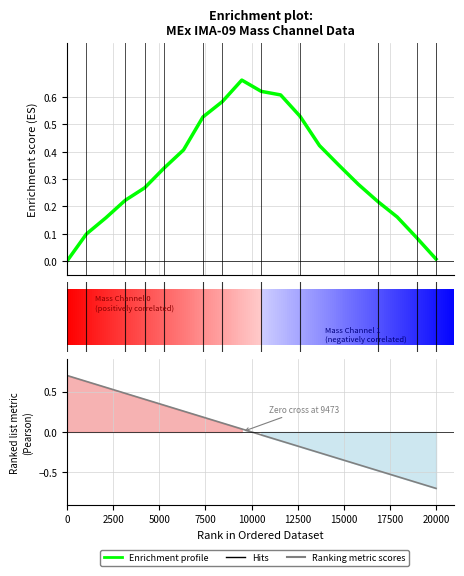

True or false: Enrichment profile has a value of 0.3 at 12.

False